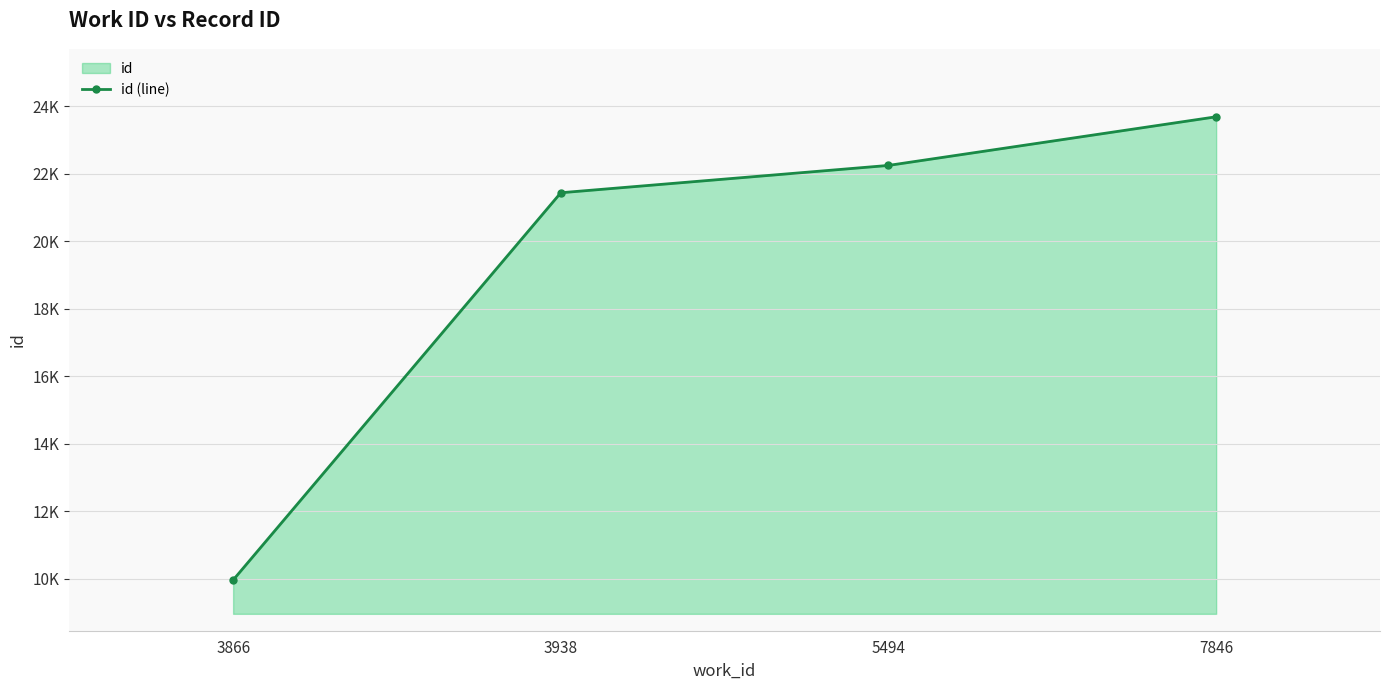

What is the approximate value at 3866, to the nearest 10?

9970